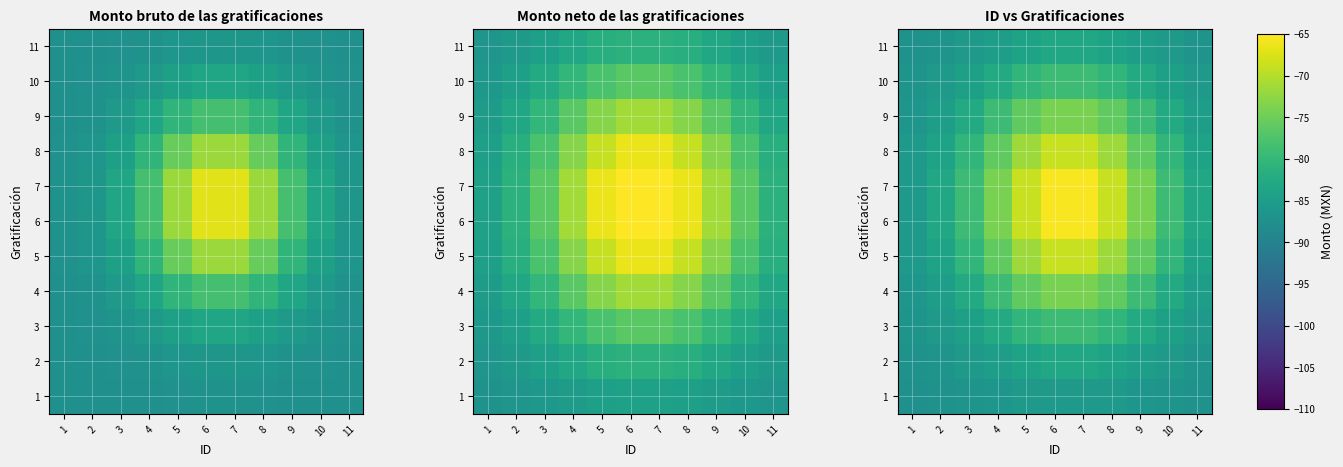

How many data points in 9 are less than -79?

7